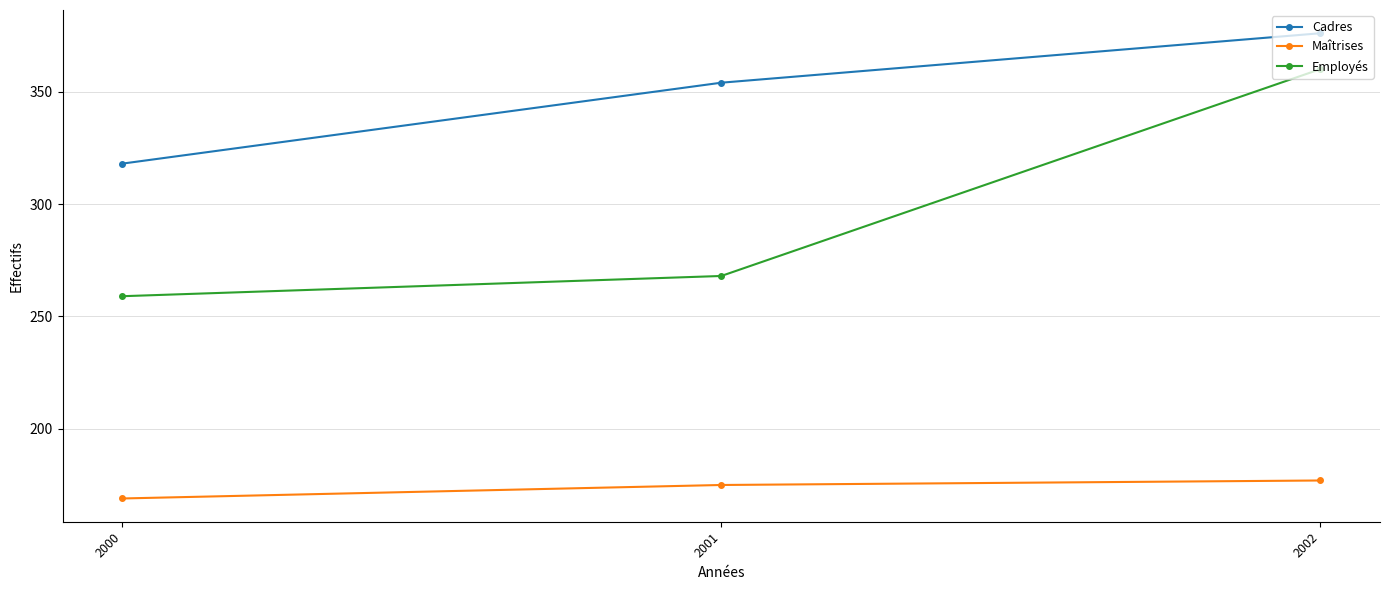

What is the sum of all Maîtrises values?

521